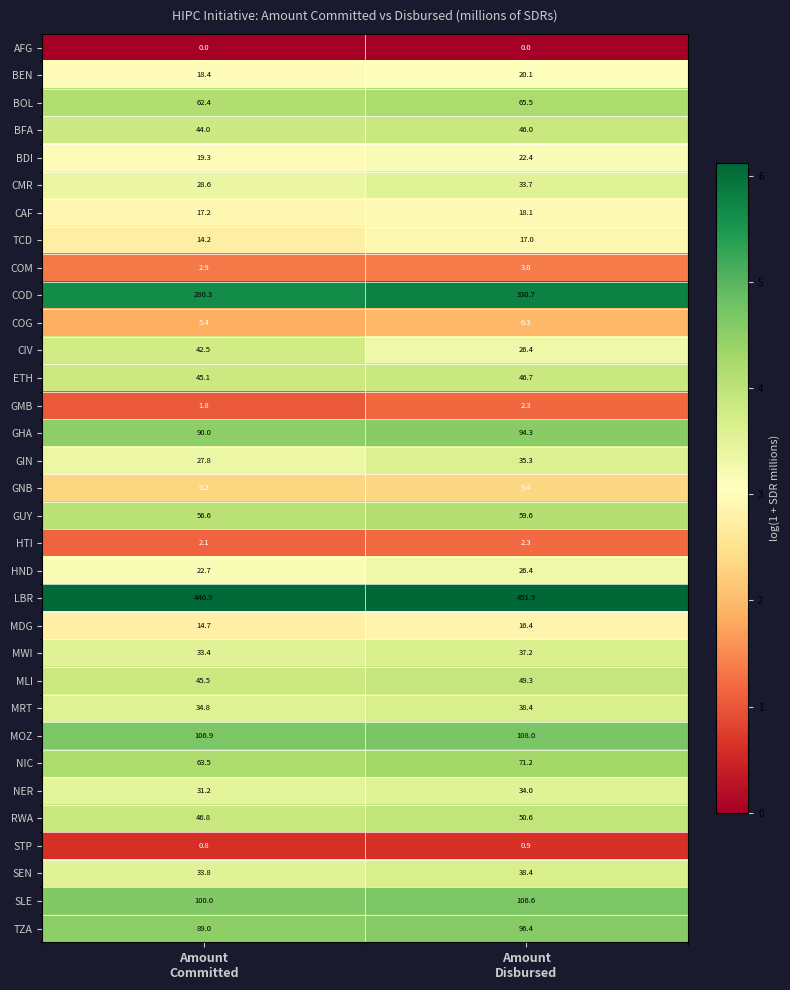

Count the number of data series in this chart.

33